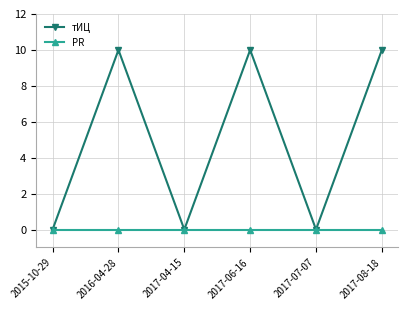

Is the value of тИЦ at 2017-06-16 greater than the value of PR at 2017-08-18?

Yes